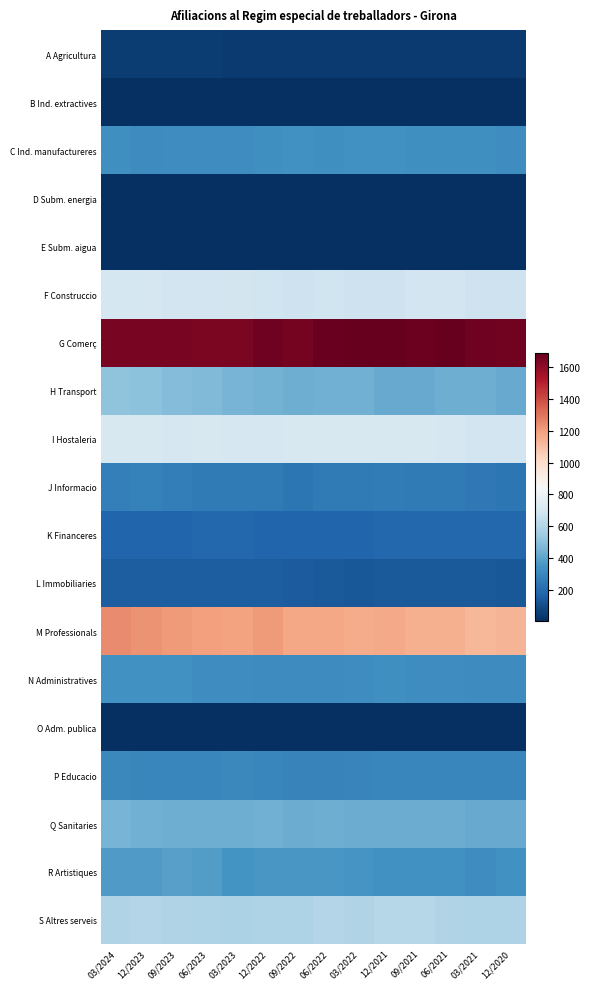

List the series in order of their peak value, lowest first.

B Ind. extractives, D Subm. energia, E Subm. aigua, O Adm. publica, A Agricultura, L Immobiliaries, K Financeres, J Informacio, P Educacio, C Ind. manufactureres, N Administratives, R Artistiques, Q Sanitaries, H Transport, S Altres serveis, F Construccio, I Hostaleria, M Professionals, G Comerç